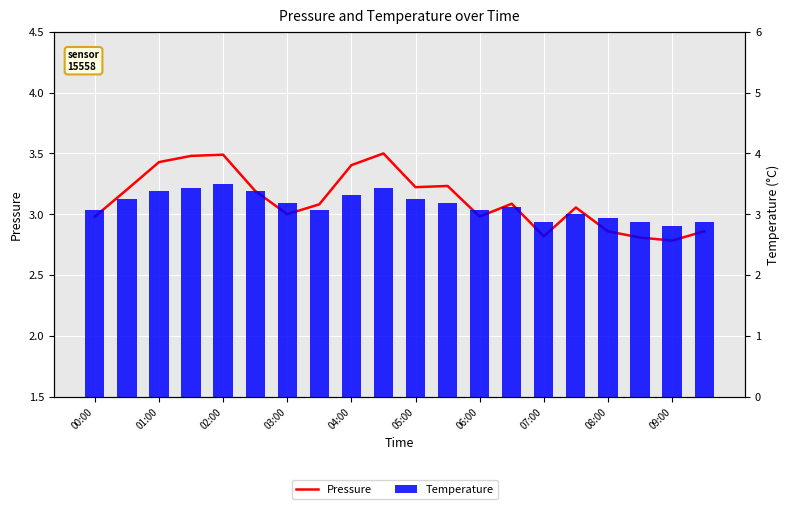

At which label does Temperature reach its minimum?

09:00